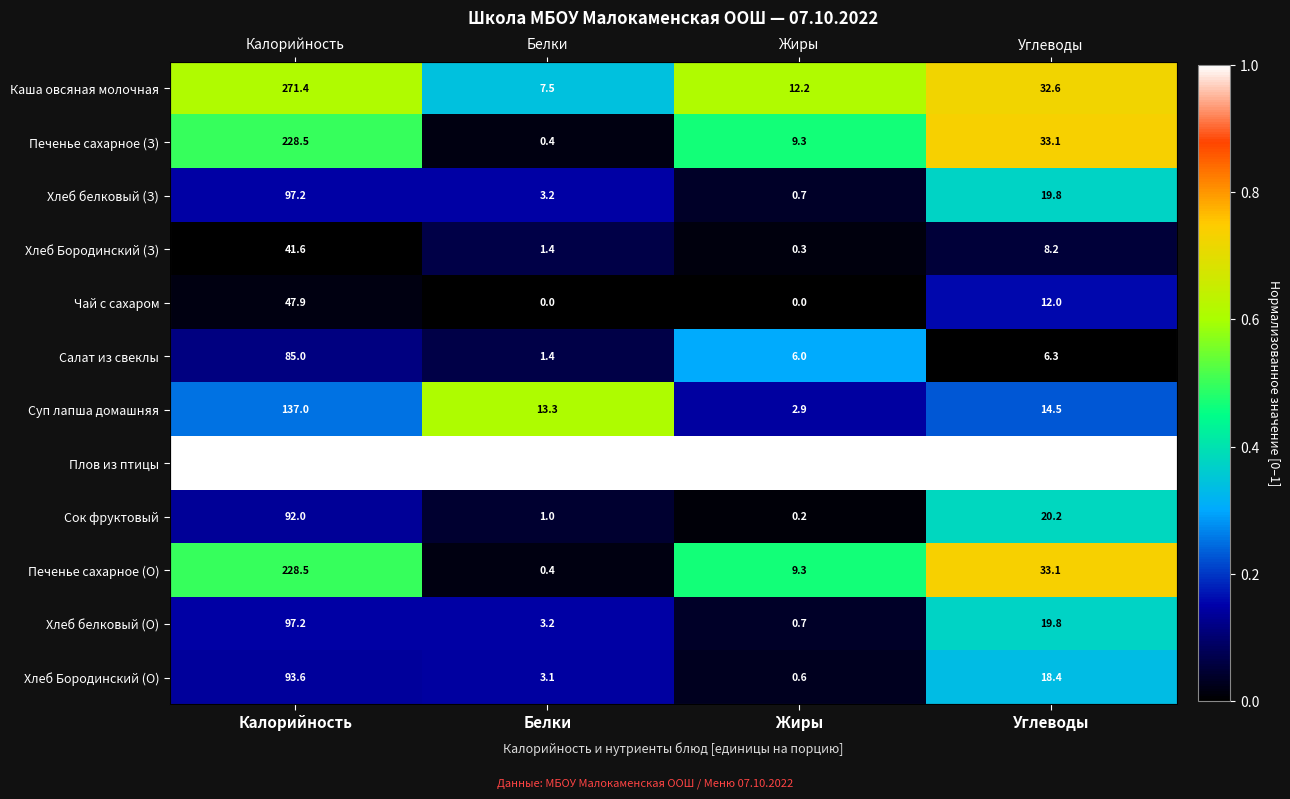

At Калорийность, list the series in order from smallest to largest.

Хлеб Бородинский (З), Чай с сахаром, Салат из свеклы, Сок фруктовый, Хлеб Бородинский (О), Хлеб белковый (З), Хлеб белковый (О), Суп лапша домашняя, Печенье сахарное (З), Печенье сахарное (О), Каша овсяная молочная, Плов из птицы